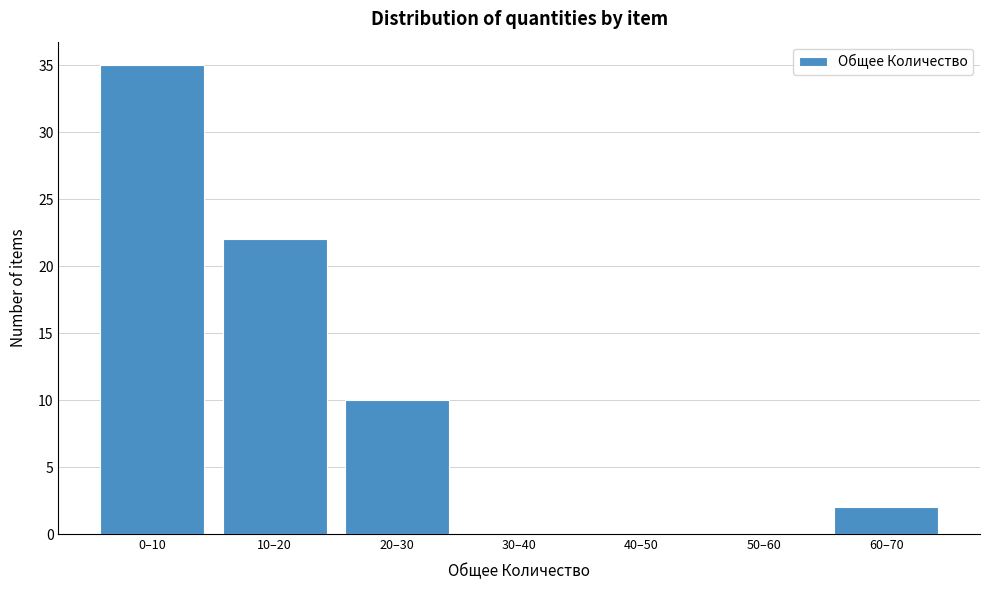

Reading left to right, list all the values displayed in this chart.

0–10=35	10–20=22	20–30=10	30–40=0	40–50=0	50–60=0	60–70=2